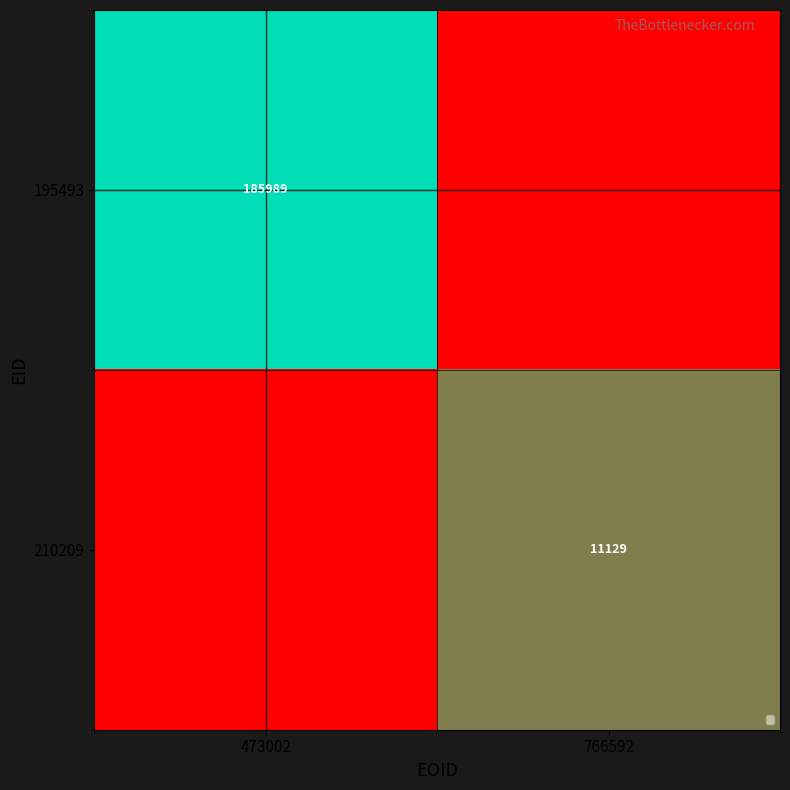

True or false: 210209 has a value of 2783 at 766592.

False